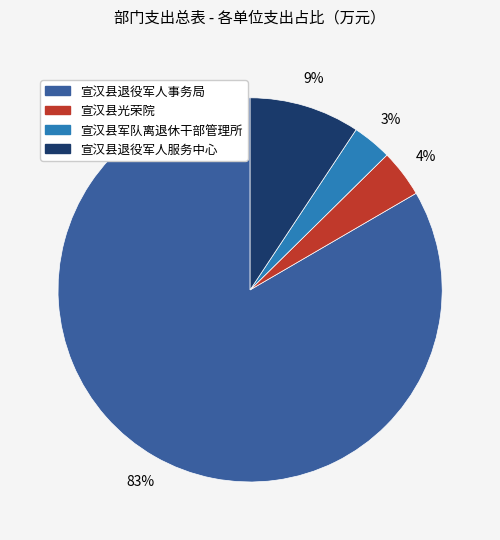

True or false: 宣汉县退役军人事务局 accounts for 70% of the total.

False